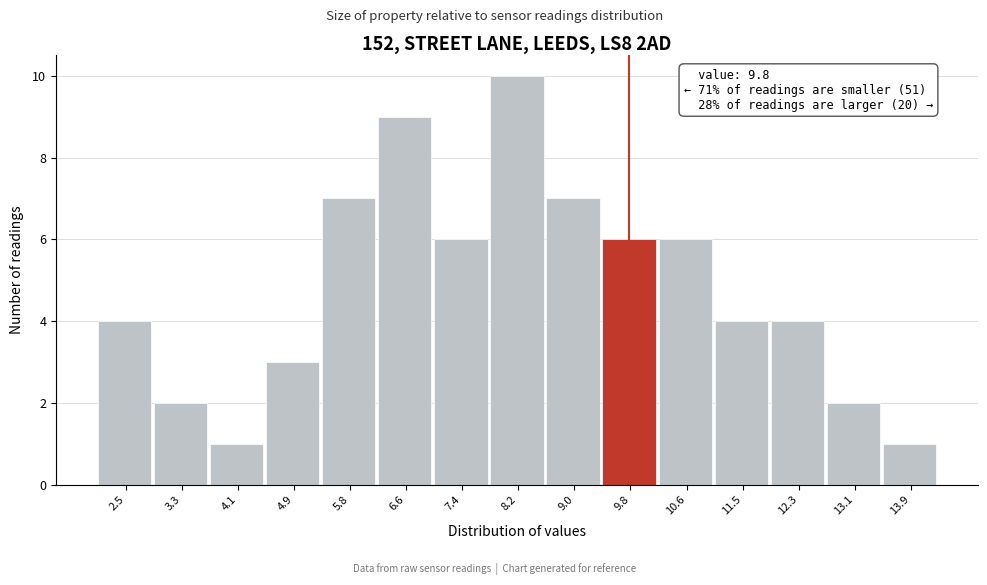

Over which range of the x-axis is the bar tallest?

7.8 to 8.6